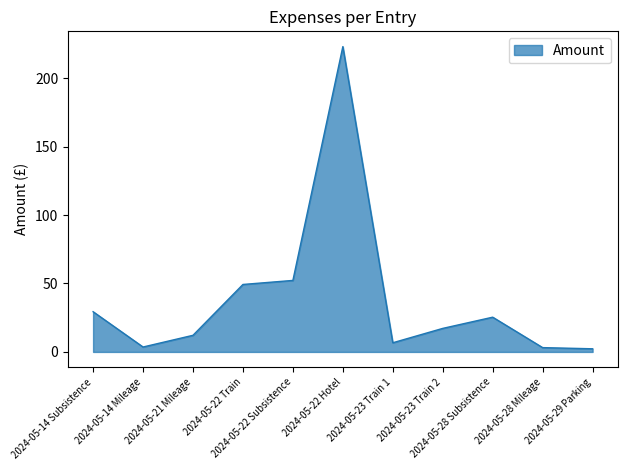

What is the greatest value displayed?

223.1